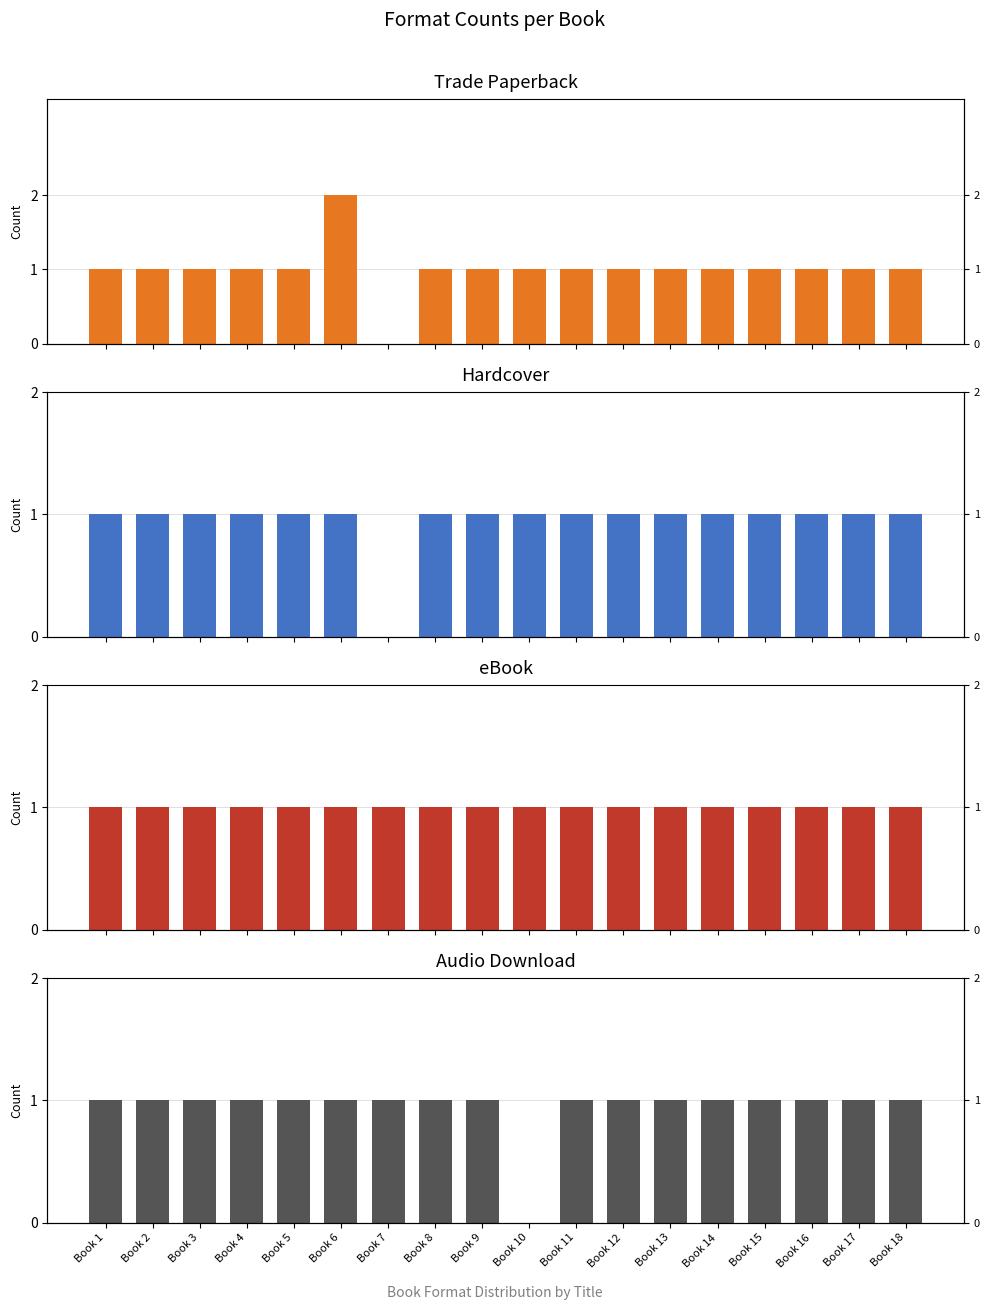

What is the value of the Hardcover bar at the 4th from the left?

1